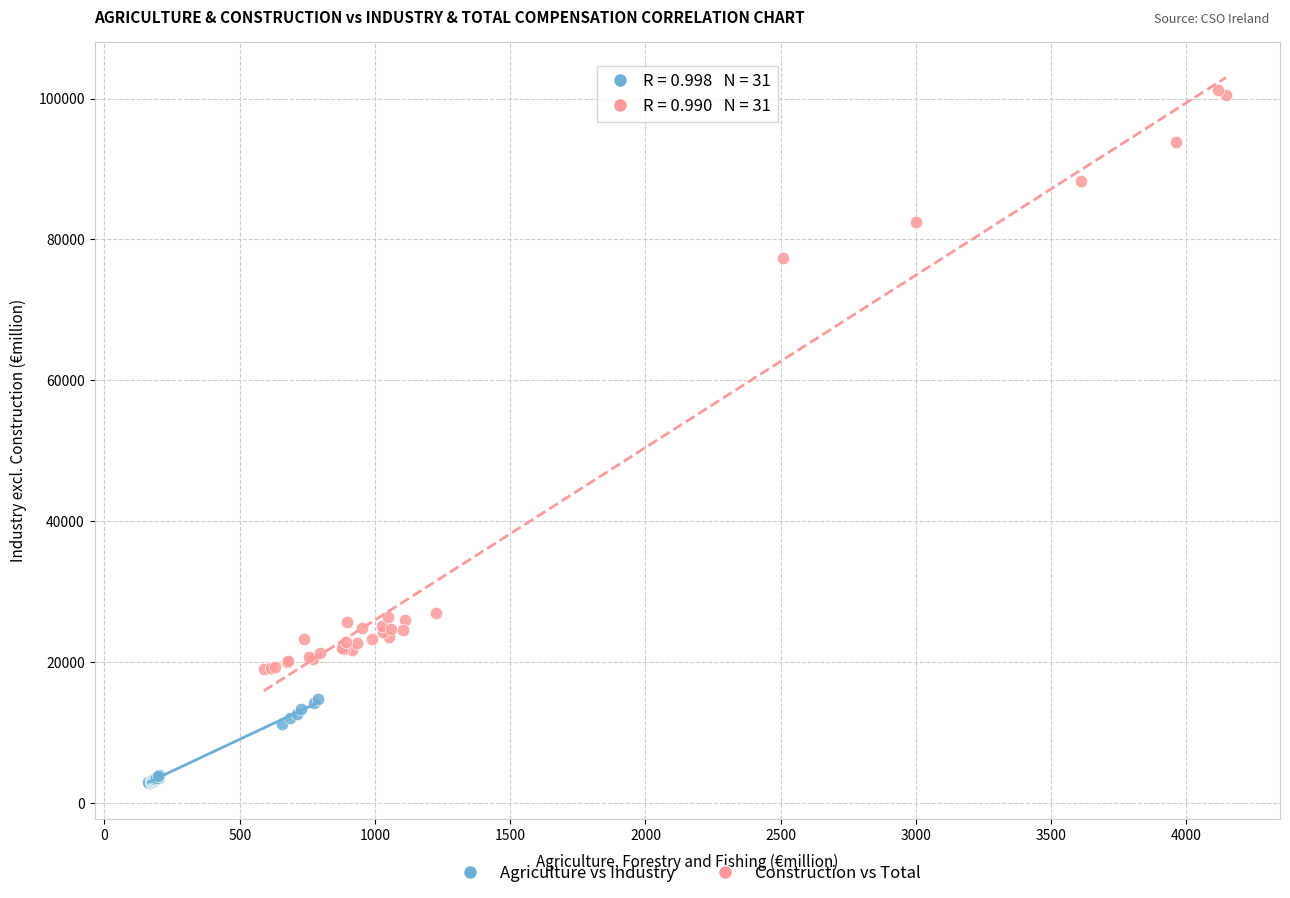

Which series has the widest spread of Y values?

Construction vs Total